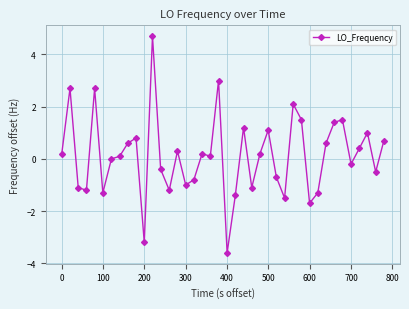

What is the greatest value displayed?

4.7